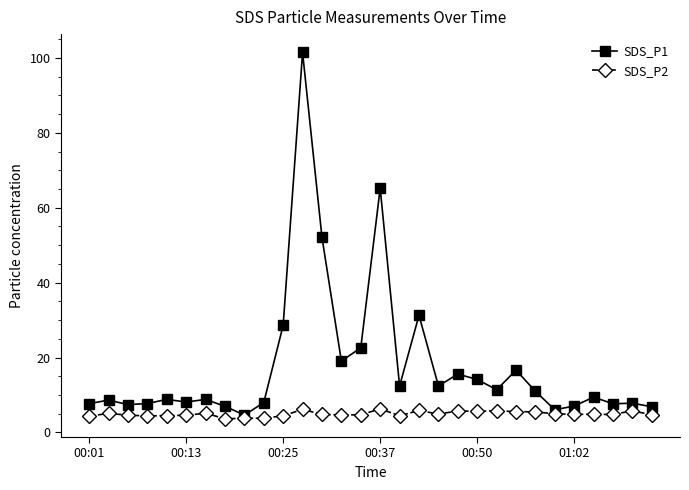

What is the sum of all SDS_P1 values?

535.5